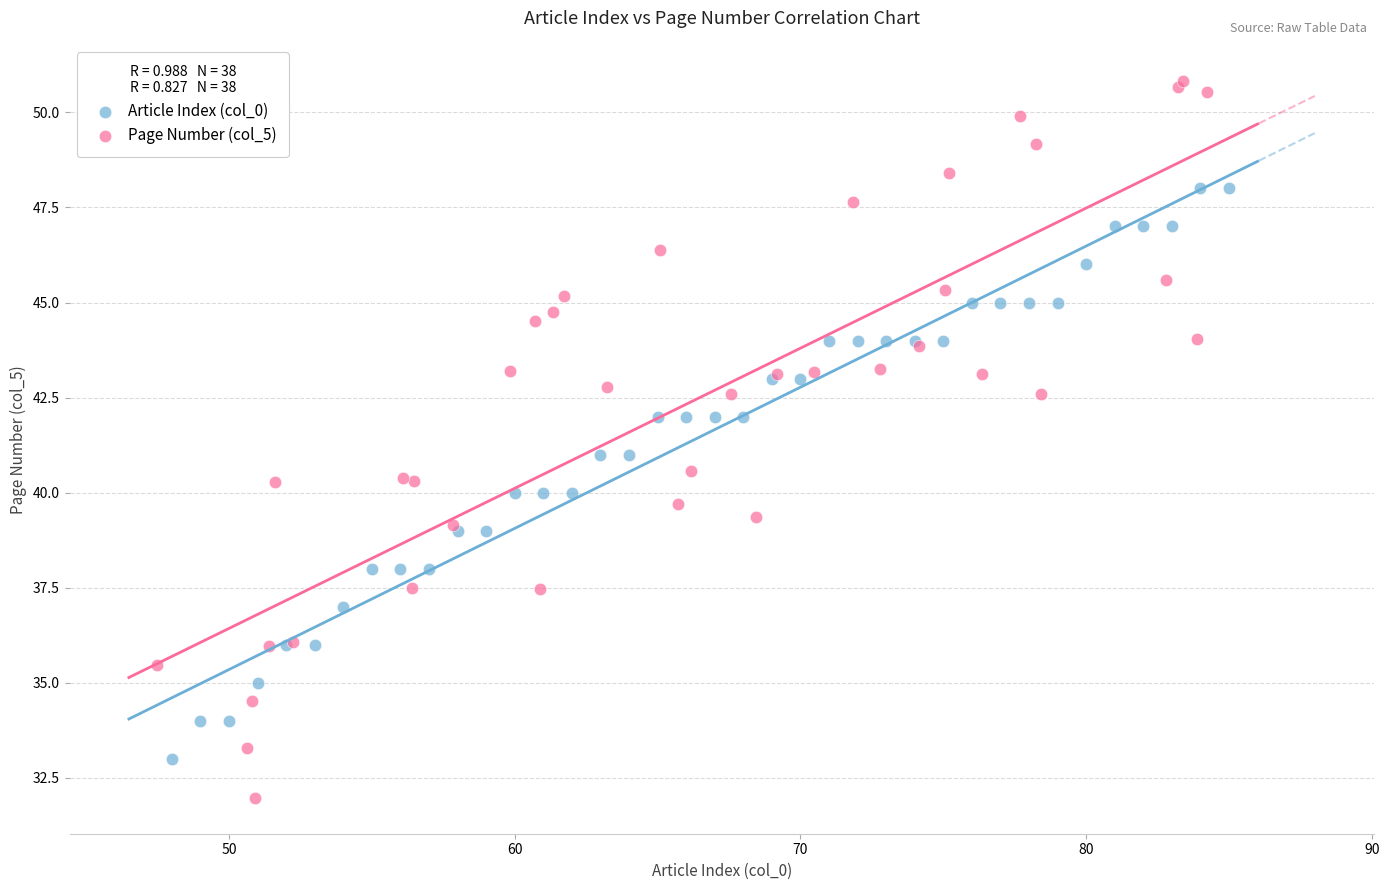

Which series contains the highest Y value?

Page Number (col_5)